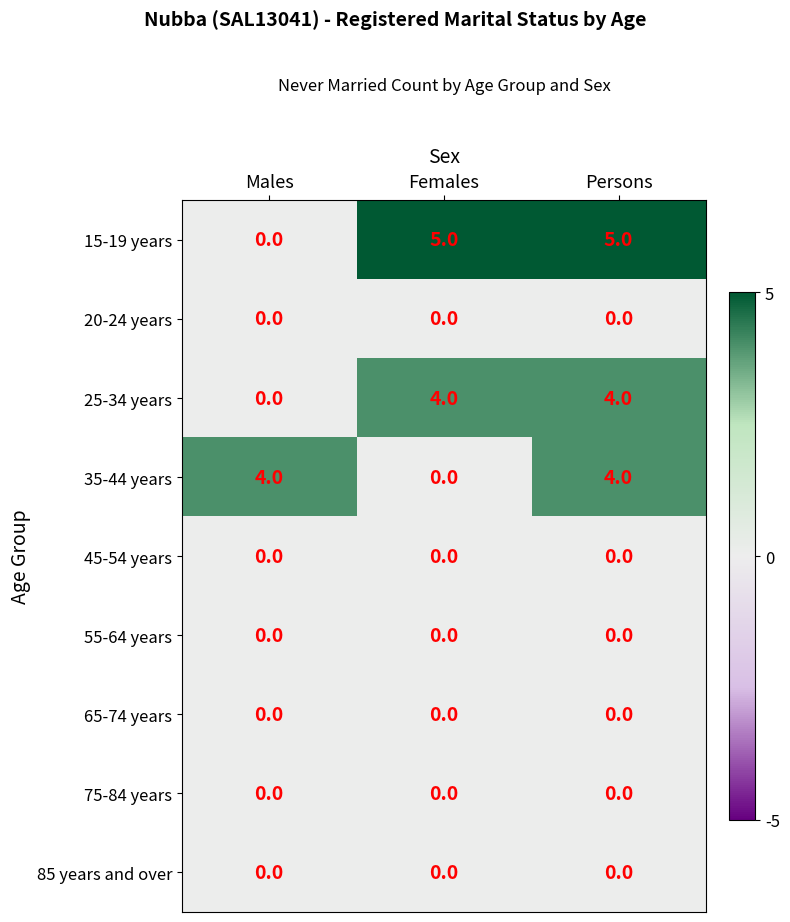

How many distinct data groups are displayed?

9